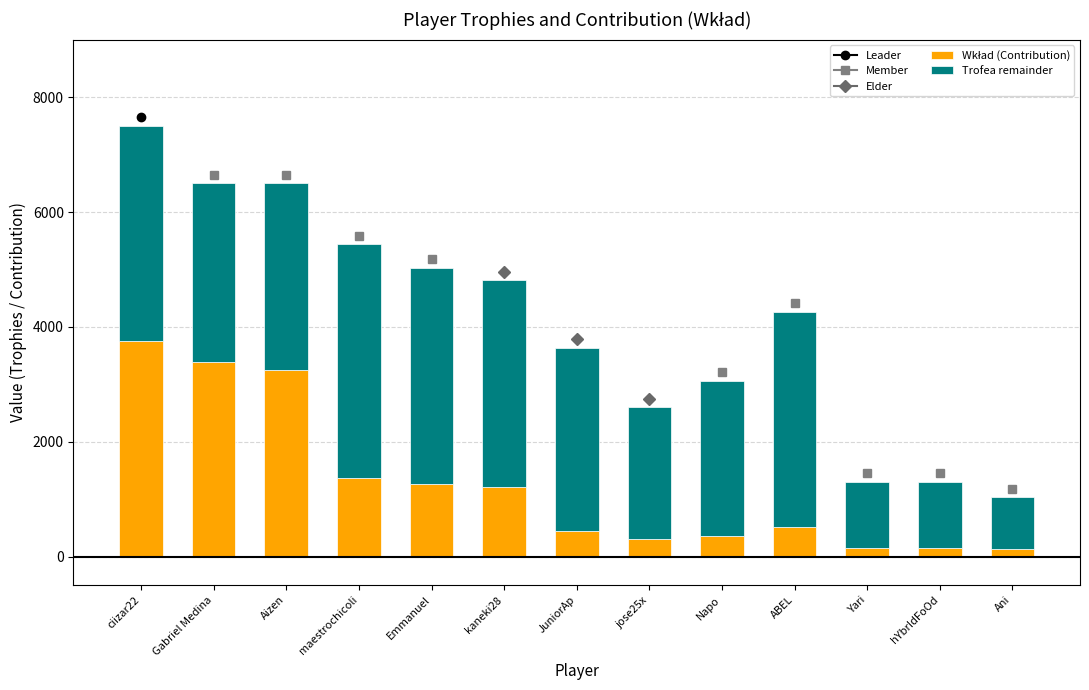

At which category is the sum across all series the highest?

ciizar22